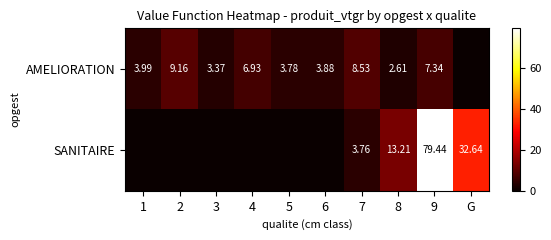

At 8, list the series in order from largest to smallest.

SANITAIRE, AMELIORATION